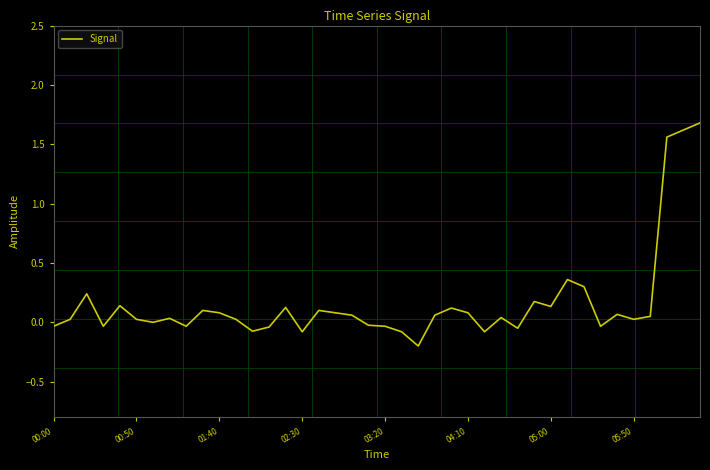

What is the difference between the maximum and minimum values?

1.9